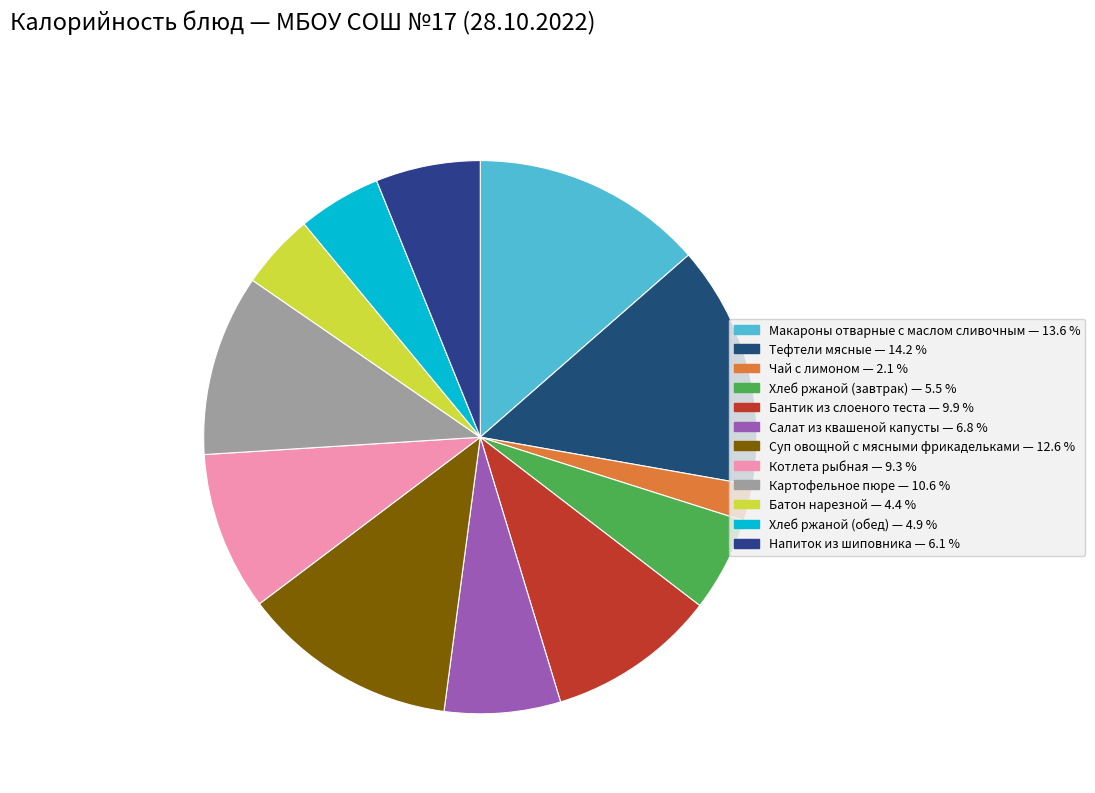

True or false: Салат из квашеной капусты accounts for 1% of the total.

False